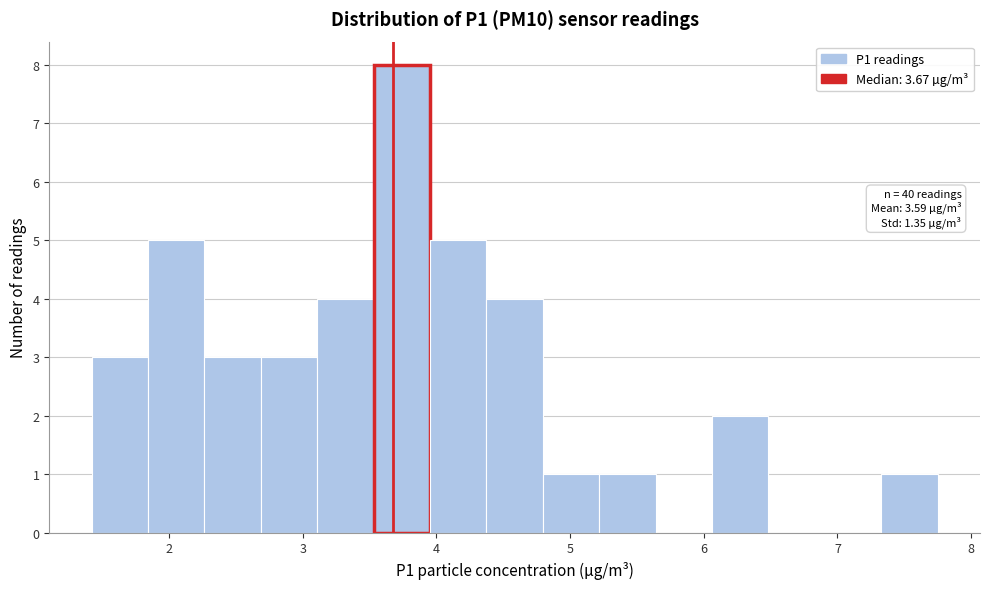

Which range on the x-axis has the tallest bar?

3.5 to 4.0